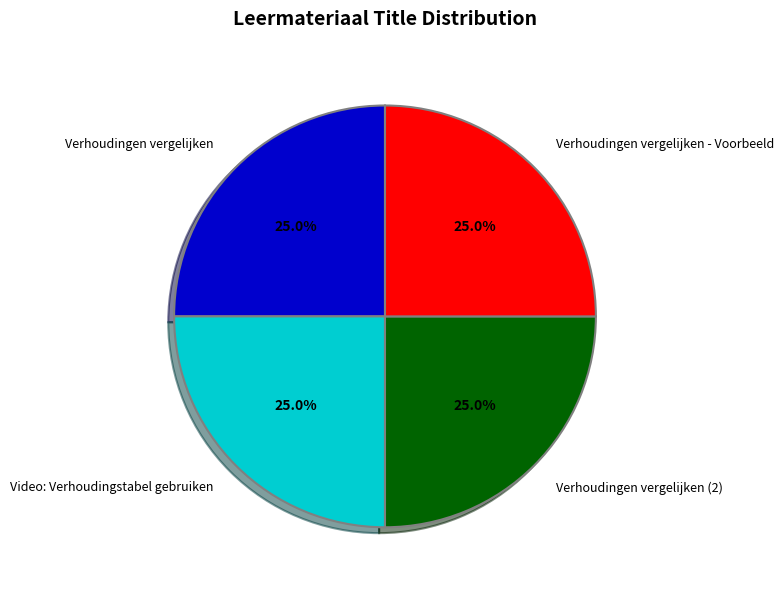

Approximately how many times larger is the value at Verhoudingen vergelijken - Voorbeeld compared to Video: Verhoudingstabel gebruiken?

1.0